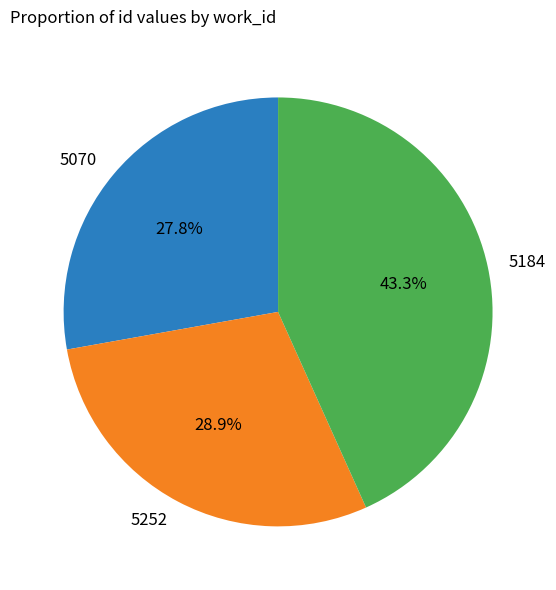

What percentage do 5252 and 5070 together represent?

56.7%